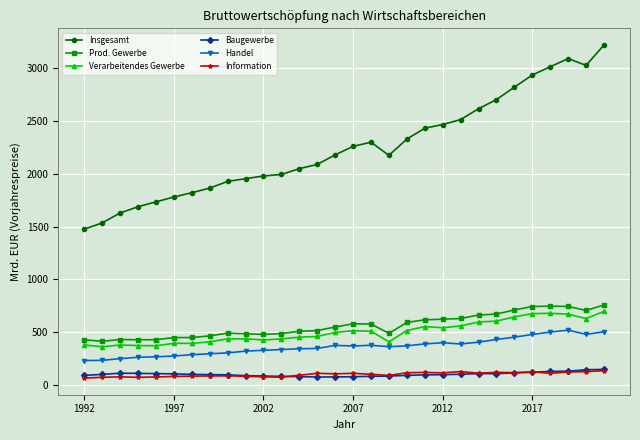

Which series has the largest total across all categories?

Insgesamt